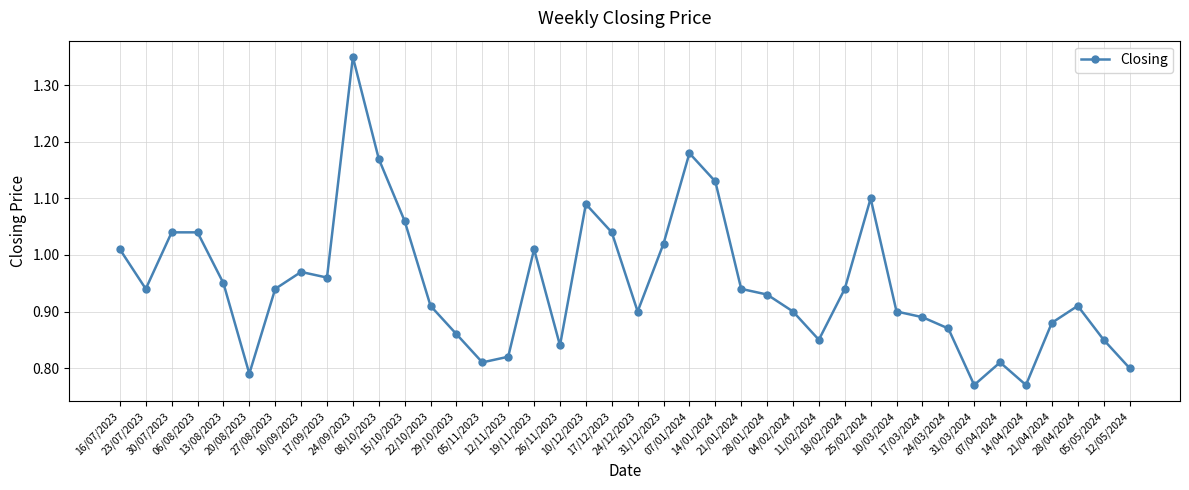

True or false: there are more than 1 points higher than both neighbors.

True